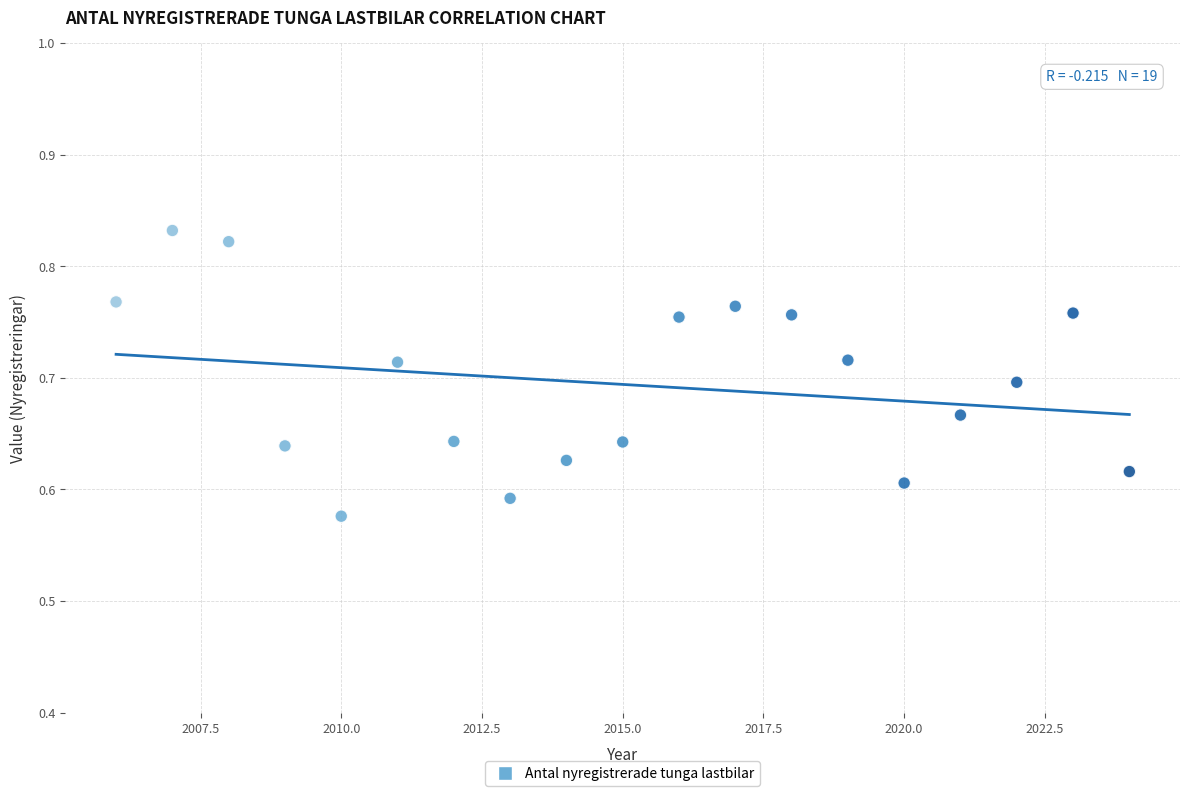

What is the range of X values (max minus min)?

18.0